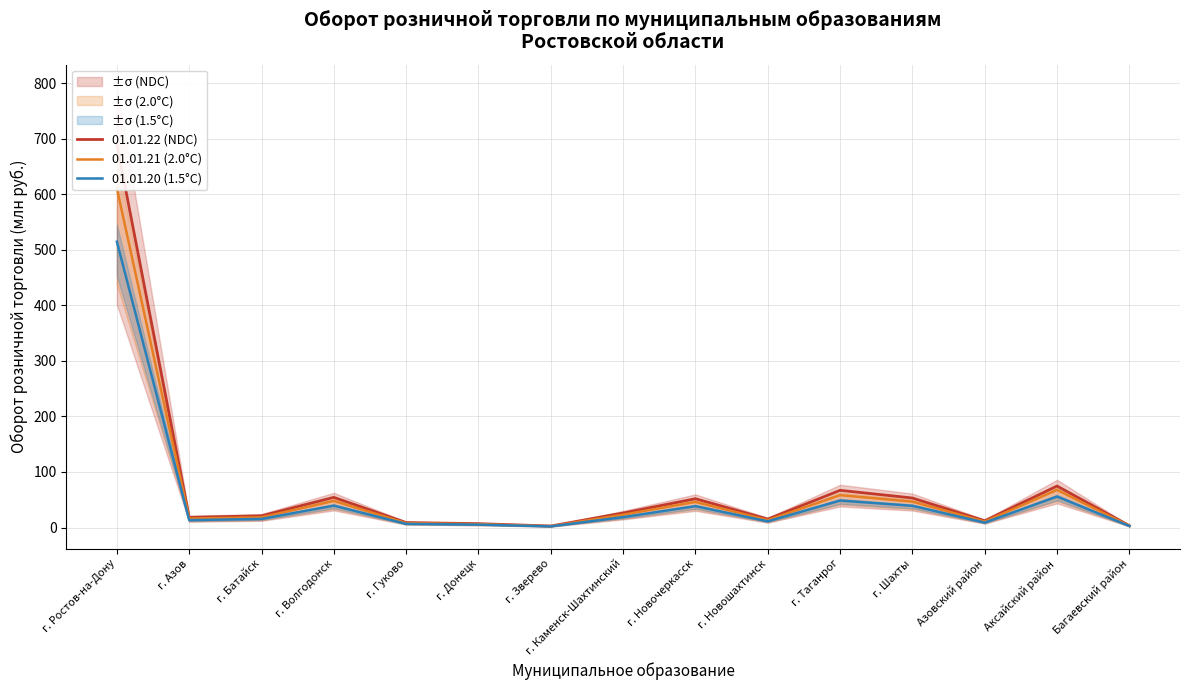

Rank the series at г. Батайск from highest to lowest value.

01.01.22 (NDC), 01.01.21 (2.0°C), 01.01.20 (1.5°C)